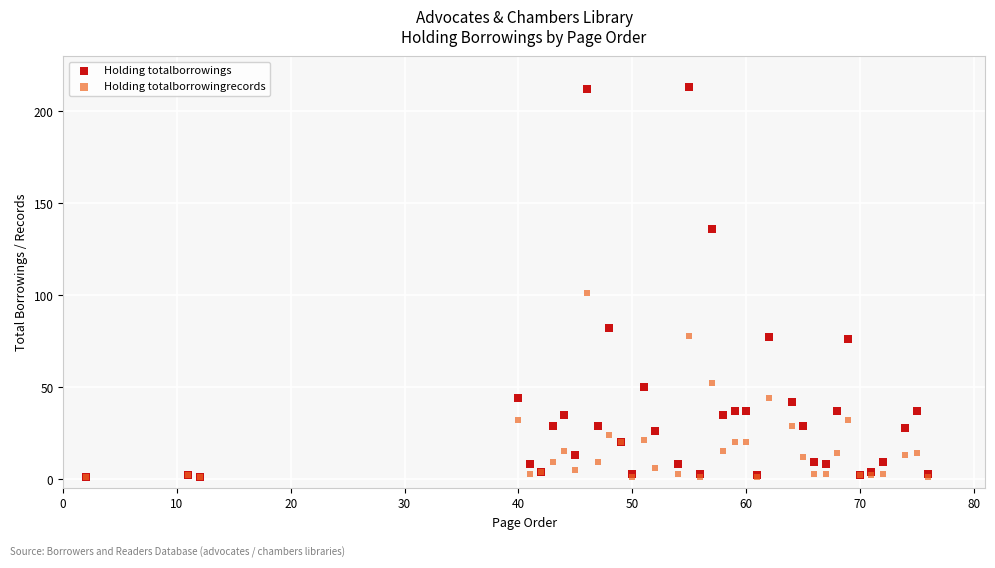

Which series contains the highest Y value?

Holding totalborrowings